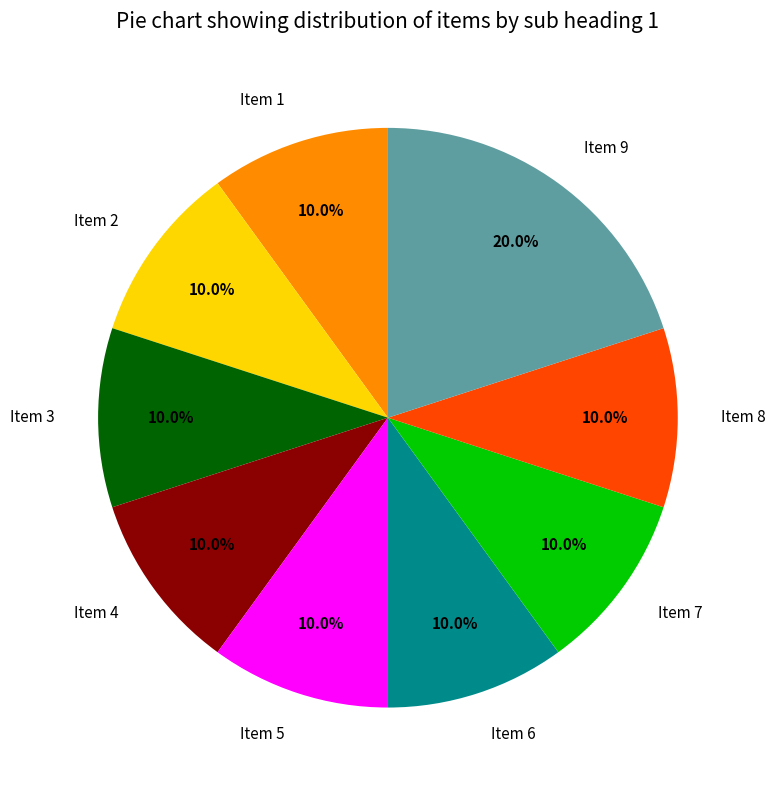

Which category has the biggest portion of the pie?

Item 9